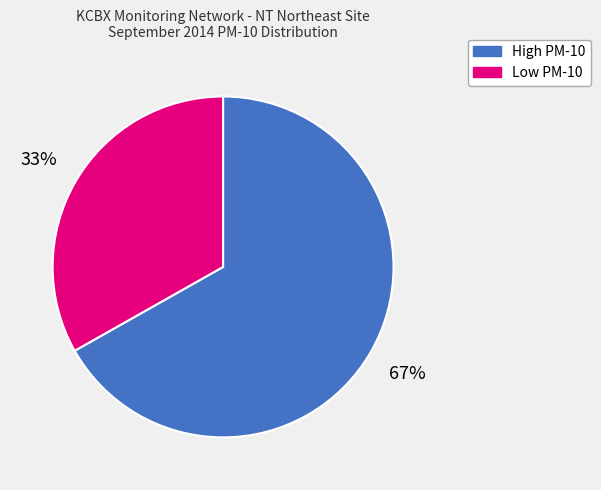

To the nearest percent, what is the combined percentage of Low PM-10 and High PM-10?

100%